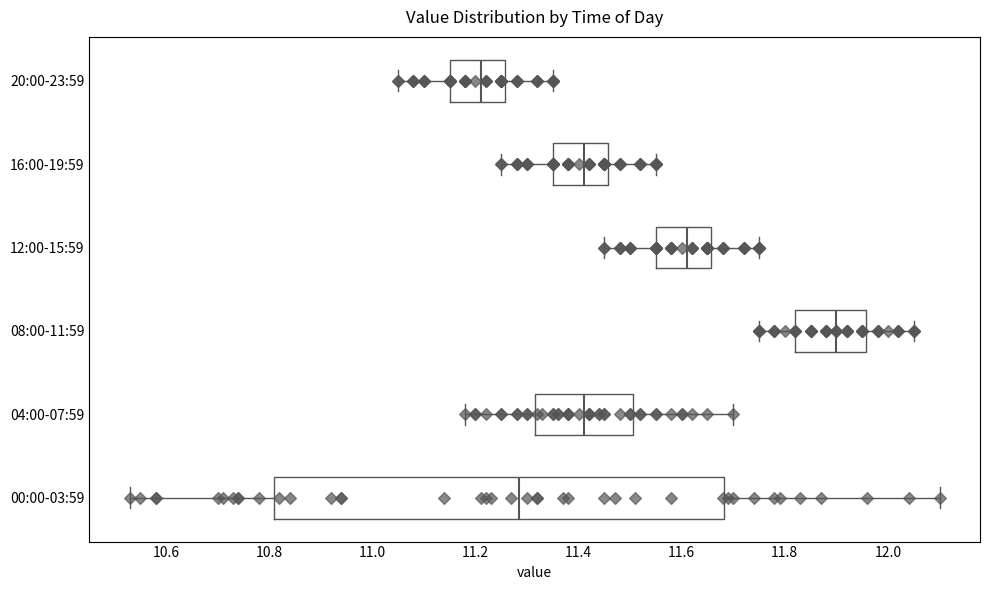

Where does the left whisker of the box for 04:00-07:59 end on the x-axis? The values are not printed on the chart, so give them approximately, as read against the axis.

11.18